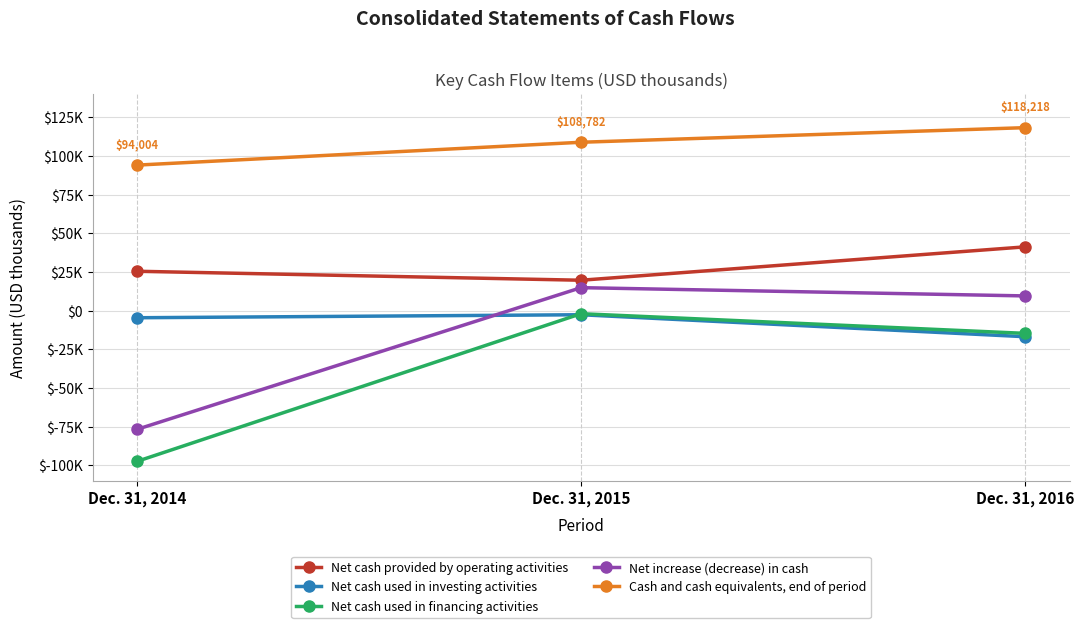

What is the difference between the maximum and second lowest values in the Net cash used in investing activities series?

1939